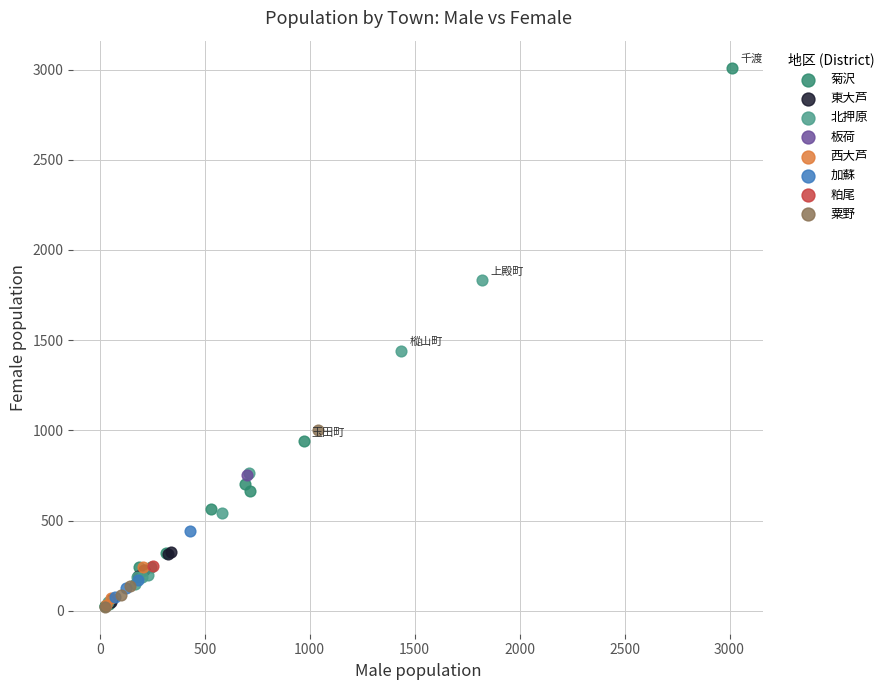

What are all the series names shown in the legend?

菊沢, 東大芦, 北押原, 板荷, 西大芦, 加蘇, 粕尾, 粟野